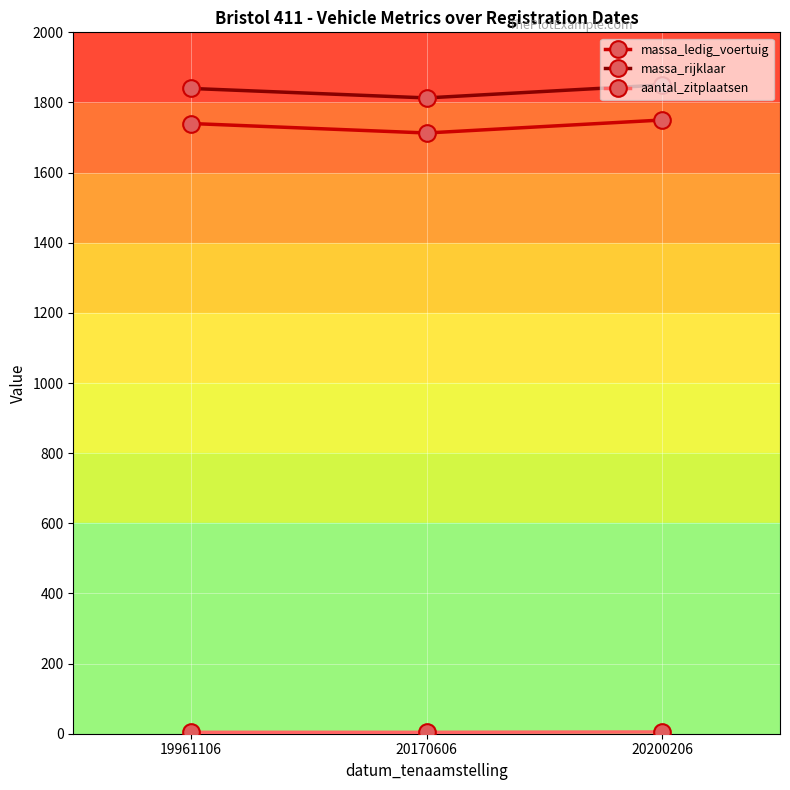

What is the greatest value displayed?

1850